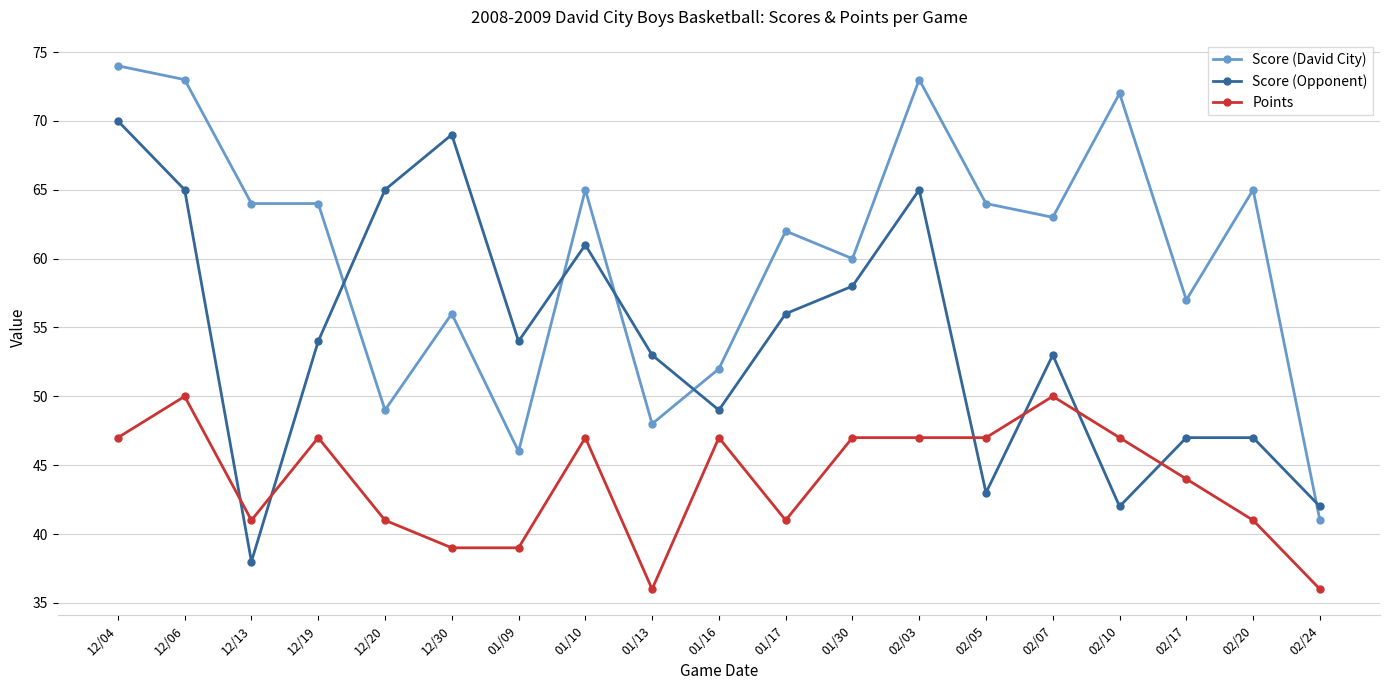

True or false: Score (David City) and Score (Opponent) cross at least once.

True